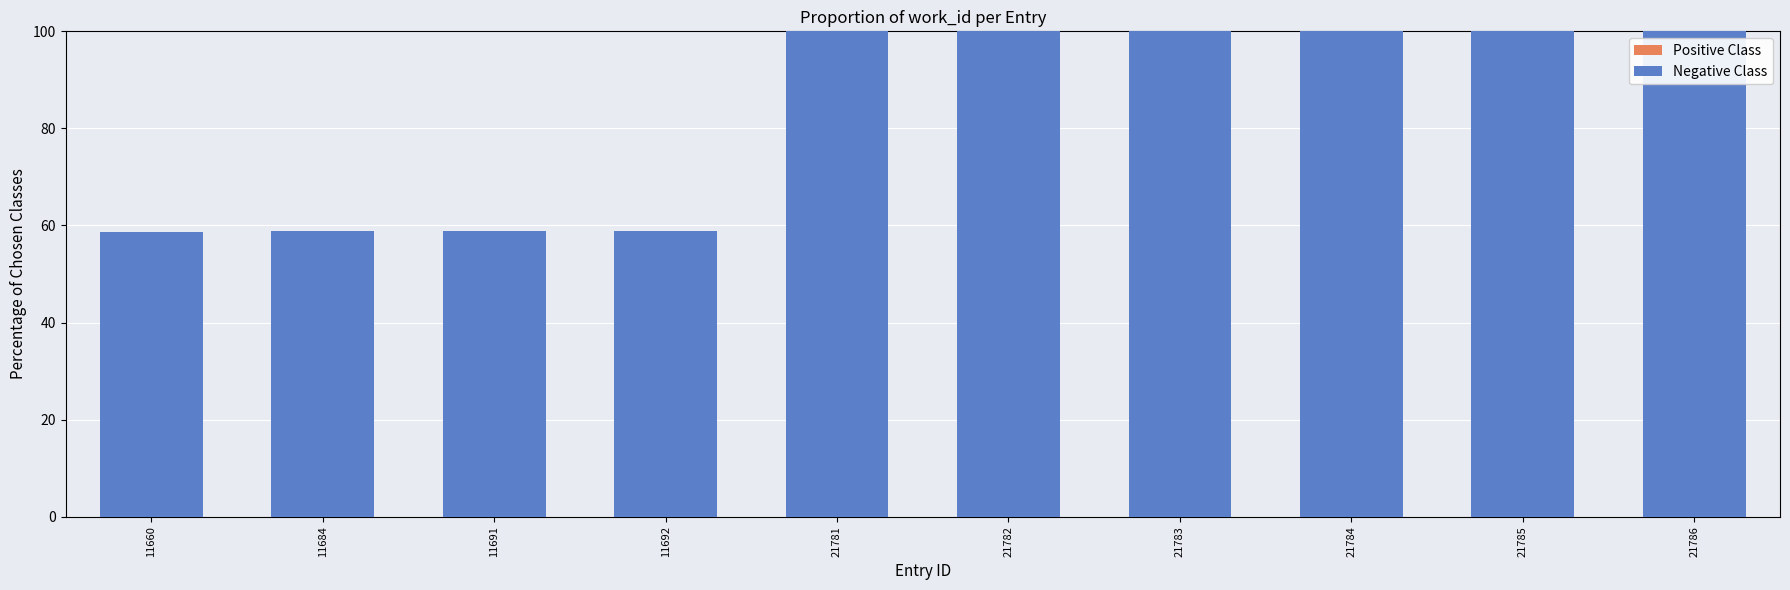

Which category has the highest value in the Positive Class series?

11660